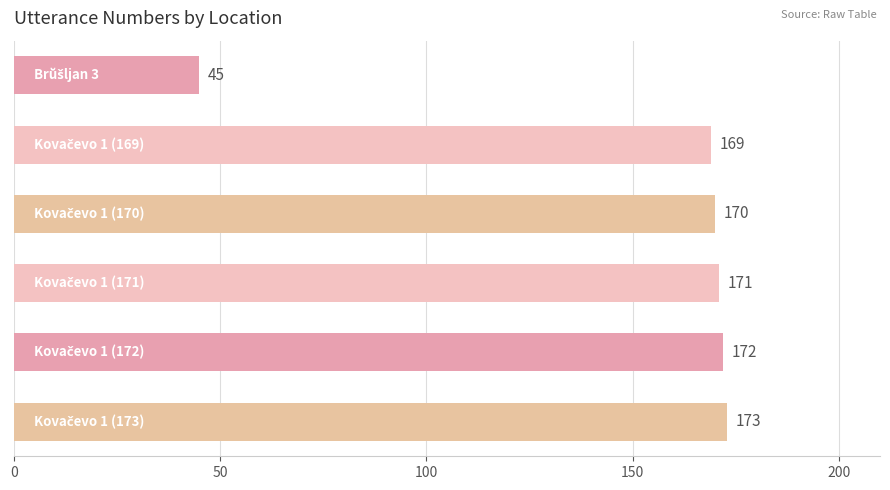

What is the sum of all values?

900